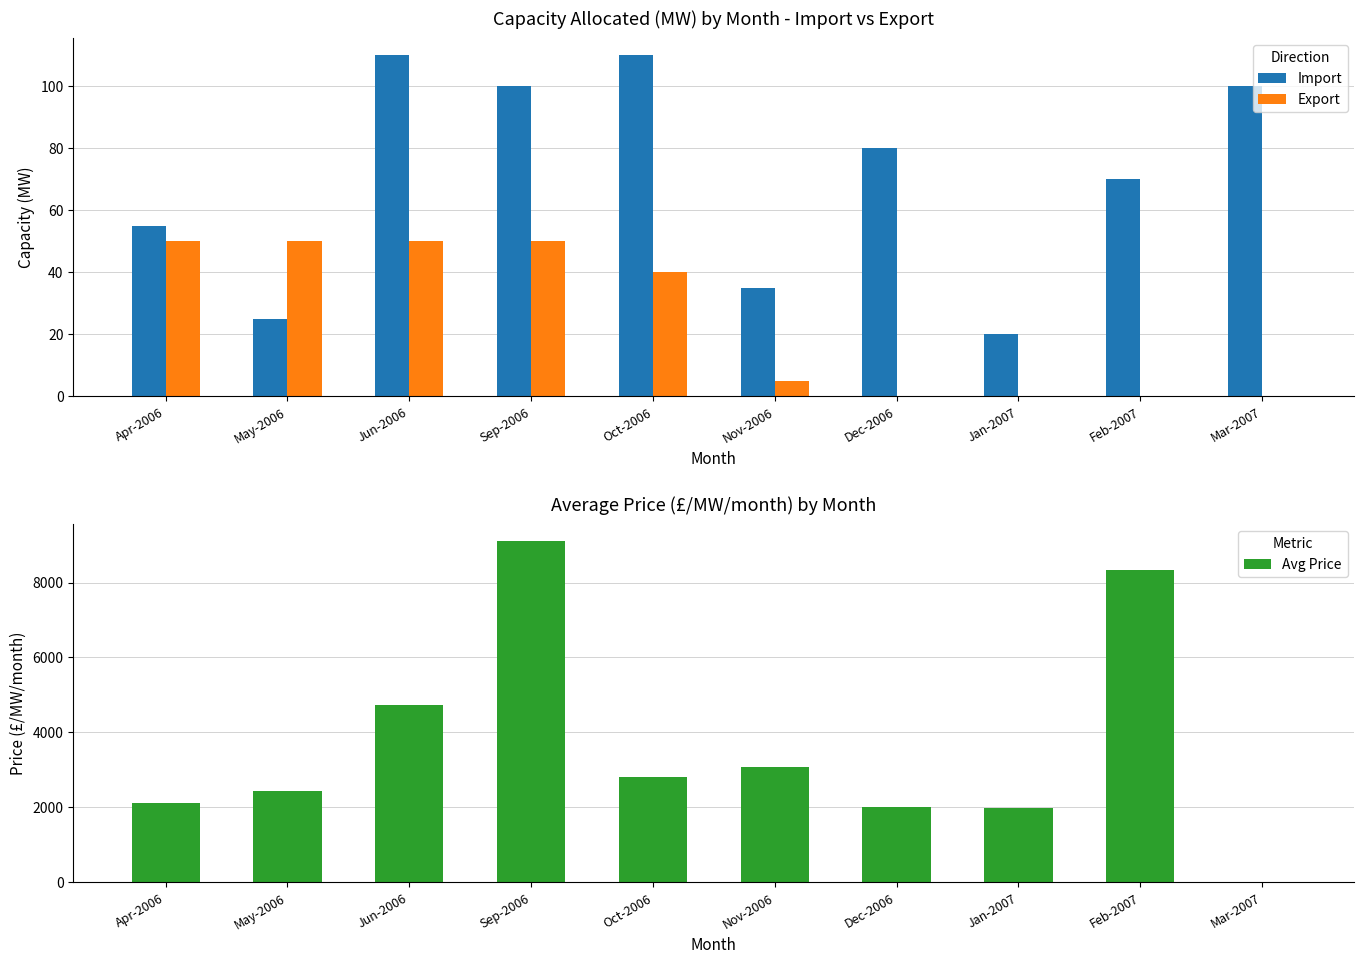

Is it true that Export equals 50.0 at Sep-2006?

True